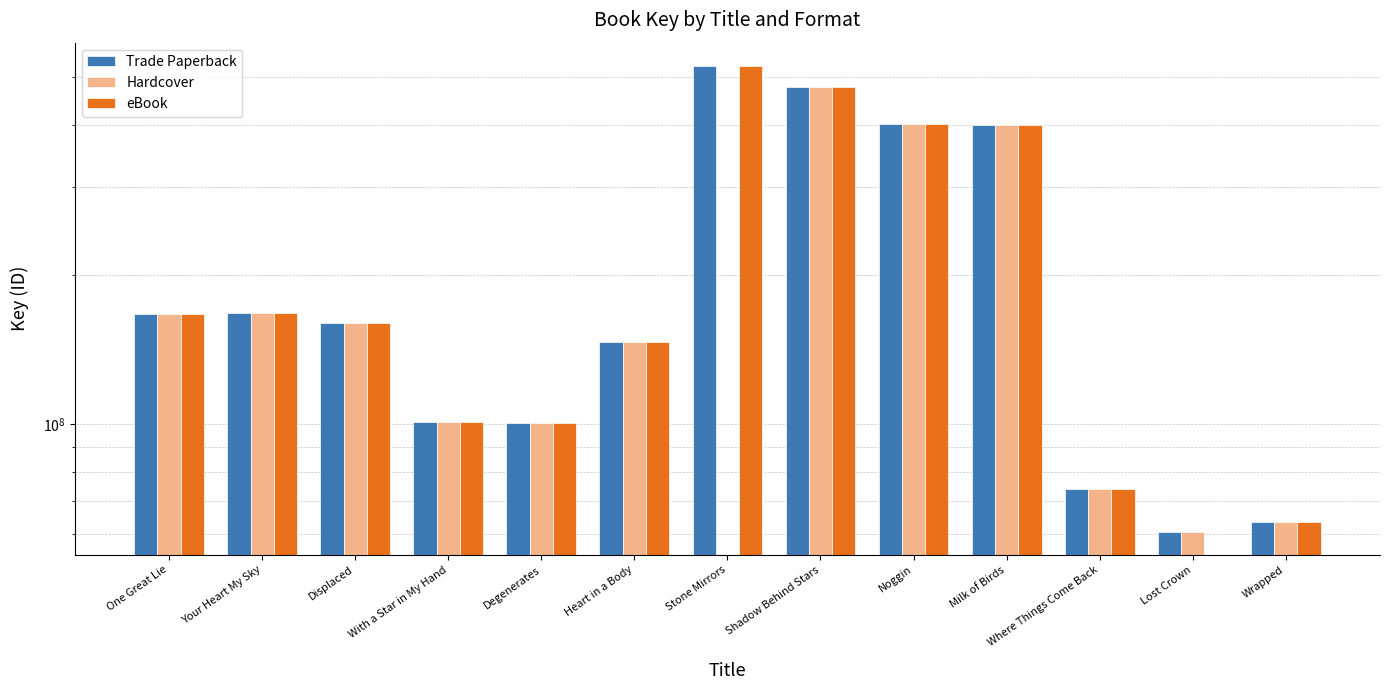

How many values in Hardcover are above zero?

12